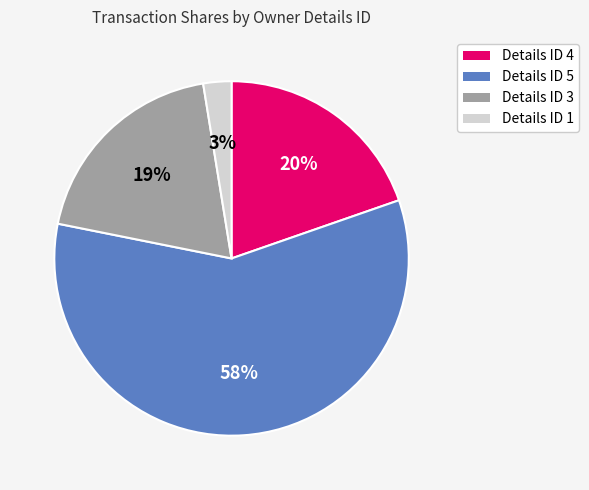

To the nearest percent, what is the average slice percentage?

25%